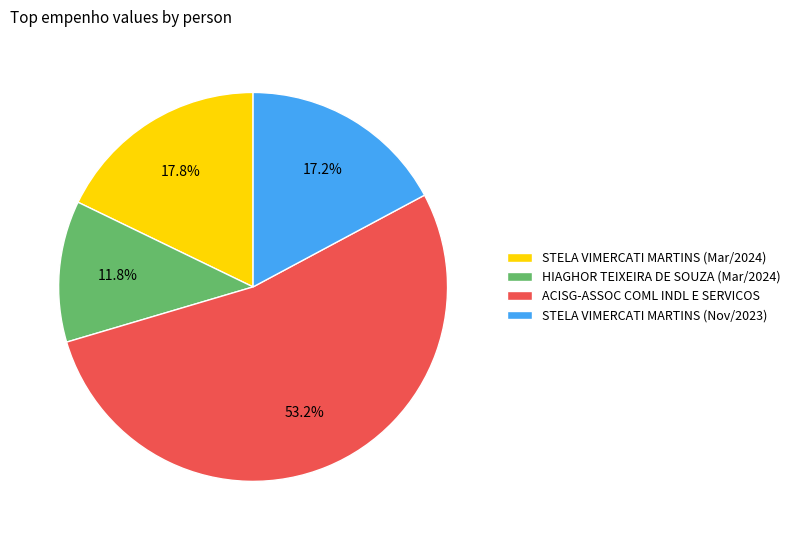

Is there any slice that represents more than half of the pie?

Yes